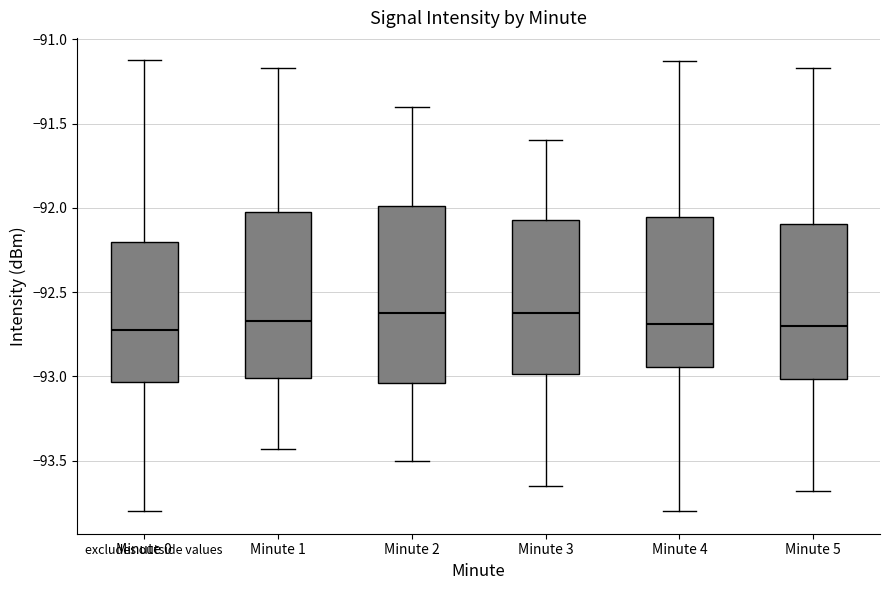

Reading left to right, read every box against the y-axis: the position of its median line, the range the box covers, and the ends of its whiskers. The values are not printed on the chart, so give them approximately, as read against the axis.

Minute 0: median -92.75, box -93.05 to -92.20, whiskers -93.80 to -91.15
Minute 1: median -92.65, box -93.00 to -92.05, whiskers -93.45 to -91.15
Minute 2: median -92.60, box -93.05 to -92.00, whiskers -93.50 to -91.40
Minute 3: median -92.60, box -93.00 to -92.05, whiskers -93.65 to -91.60
Minute 4: median -92.70, box -92.95 to -92.05, whiskers -93.80 to -91.15
Minute 5: median -92.70, box -93.00 to -92.10, whiskers -93.70 to -91.15